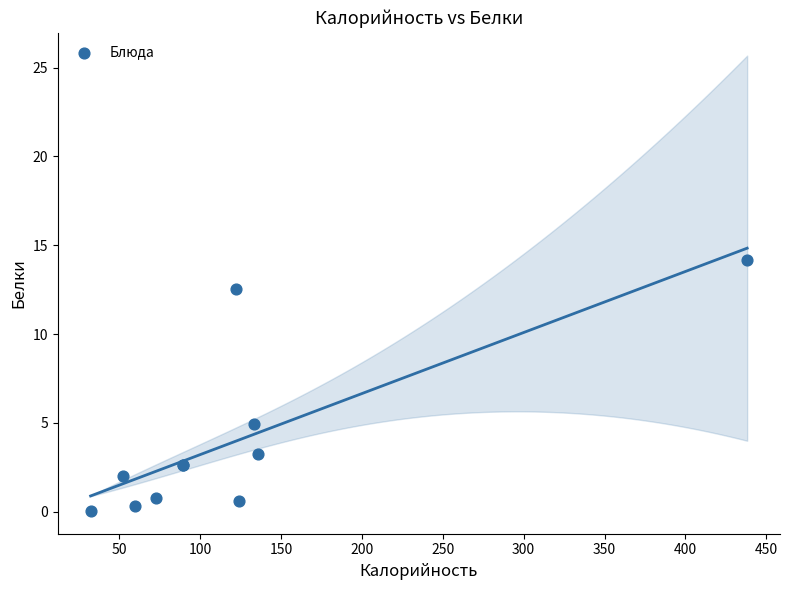

What Y value in the scatter plot is closest to 7?

5.0